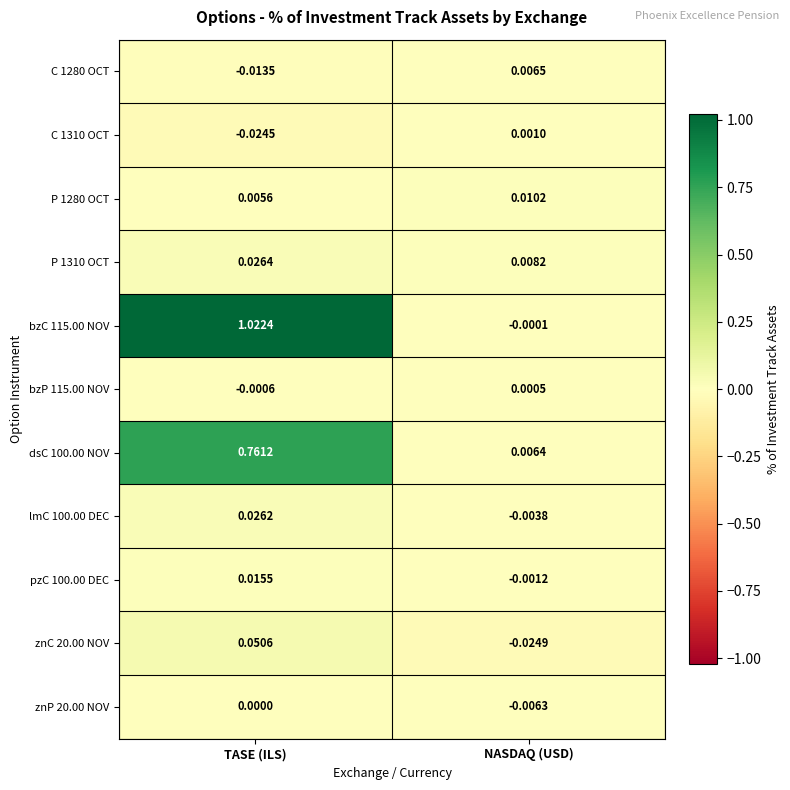

At how many categories does at least one series exceed 0?

2